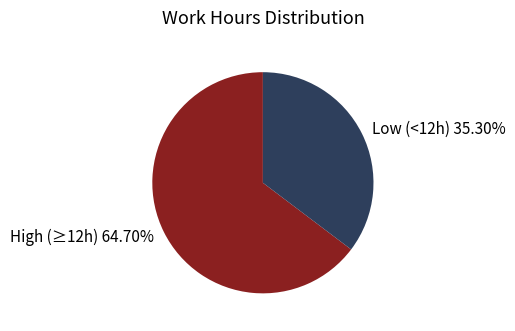

Rank the categories by value from lowest to highest.

Low (<12h) 35.30%, High (≥12h) 64.70%